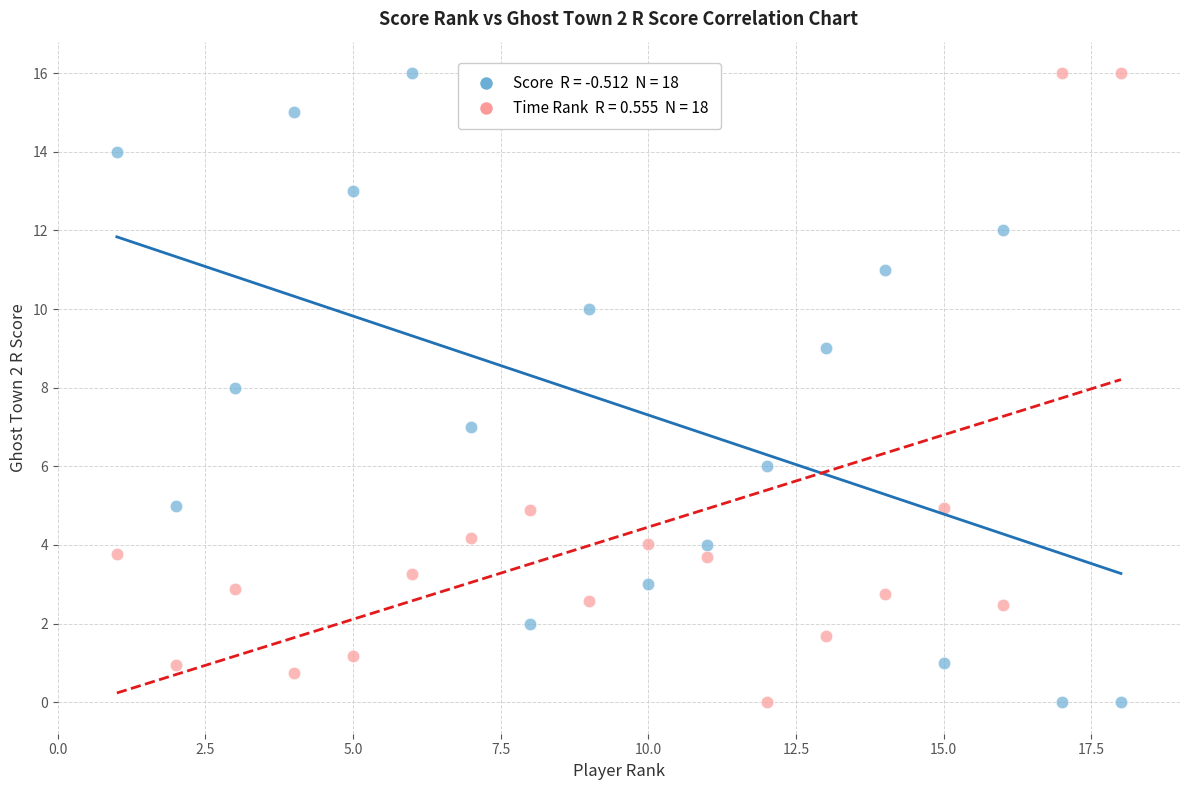

Across all data points, what is the range of X values (max minus min)?

17.0